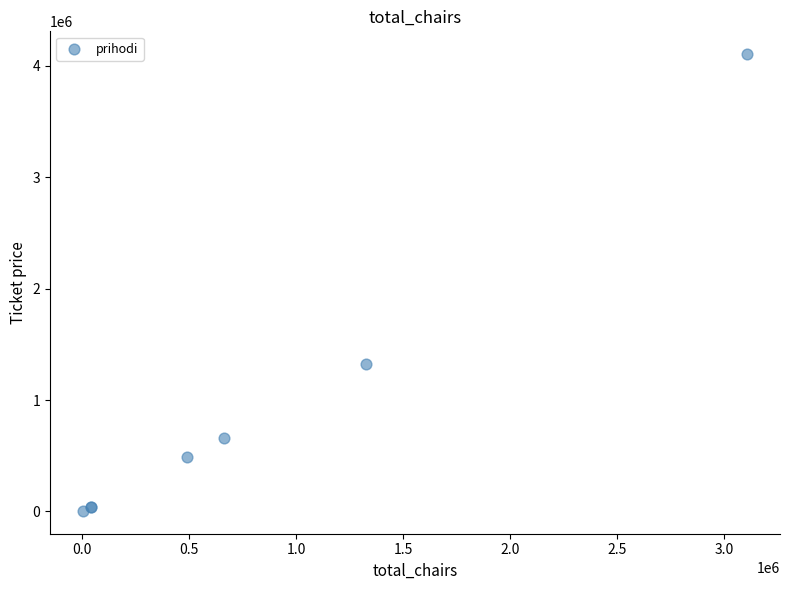

What Y value in the scatter plot is closest to 2055250?

1327200